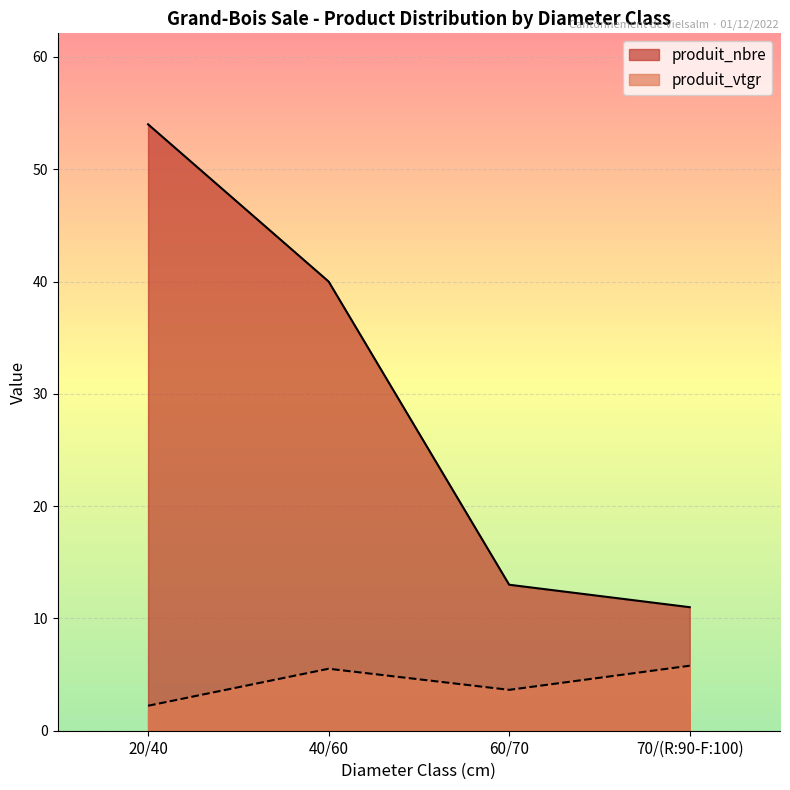

At which category does produit_vtgr reach its first local valley?

60/70